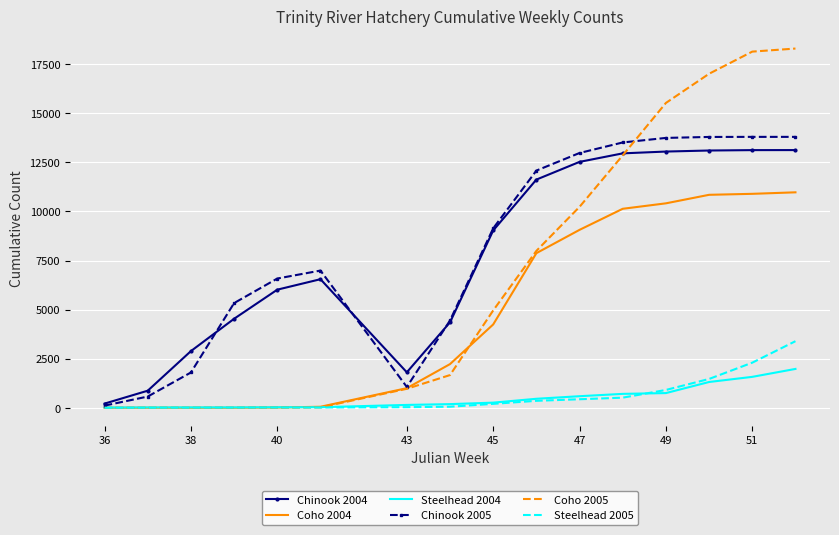

Which series has the largest range (max minus min)?

Coho 2005